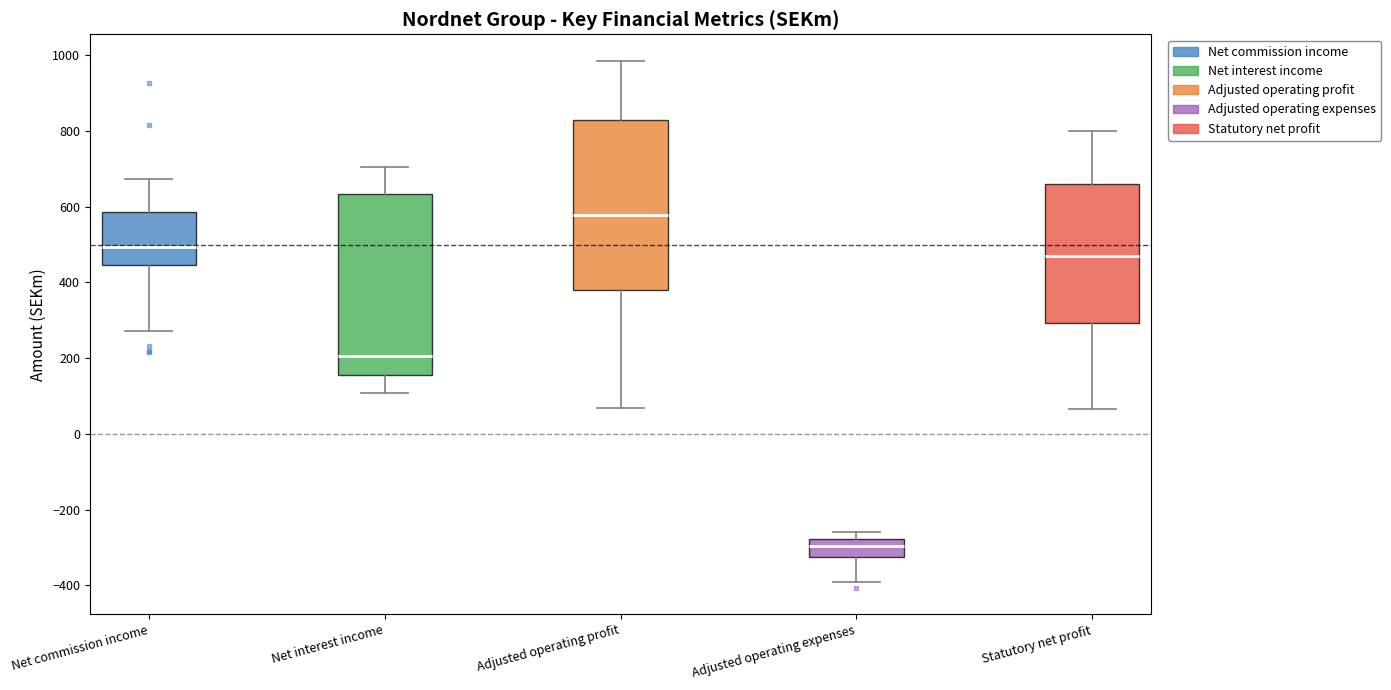

Reading left to right, transcribe this box plot: for each box, give where its median line is, the range the box spans, and where its two whiskers end, as read against the y-axis. The values are not printed on the chart, so give them approximately, as read against the axis.

Net commission income: median 500, box 440 to 580, whiskers 280 to 680
Net interest income: median 200, box 160 to 640, whiskers 100 to 700
Adjusted operating profit: median 580, box 380 to 820, whiskers 60 to 980
Adjusted operating expenses: median -300, box -320 to -280, whiskers -400 to -260
Statutory net profit: median 460, box 300 to 660, whiskers 60 to 800